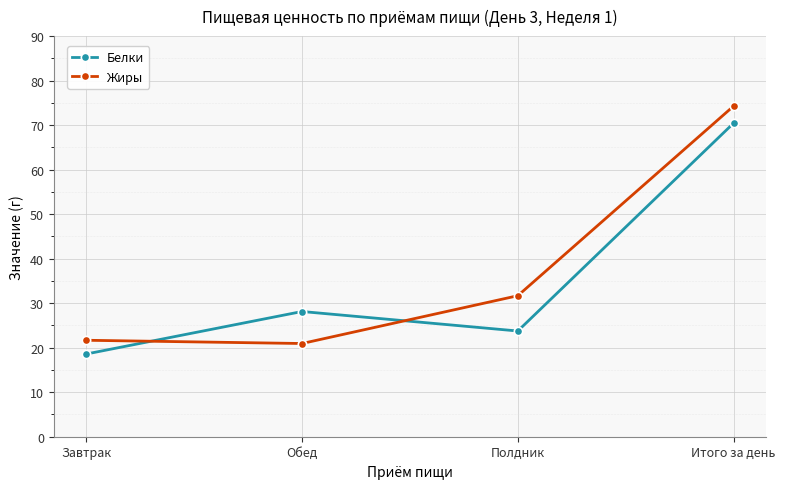

Which category has the lowest value in the Жиры series?

Обед